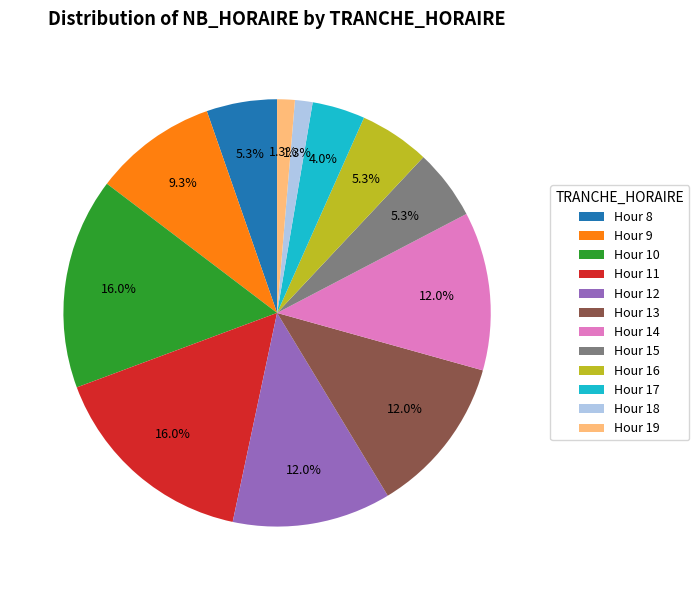

To the nearest percent, what is the average slice percentage?

8%